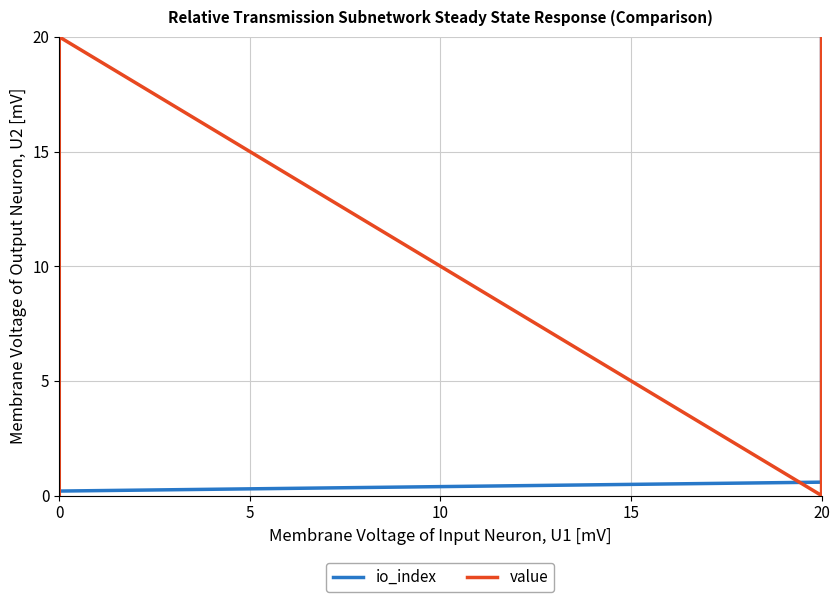

How many distinct data groups are displayed?

2